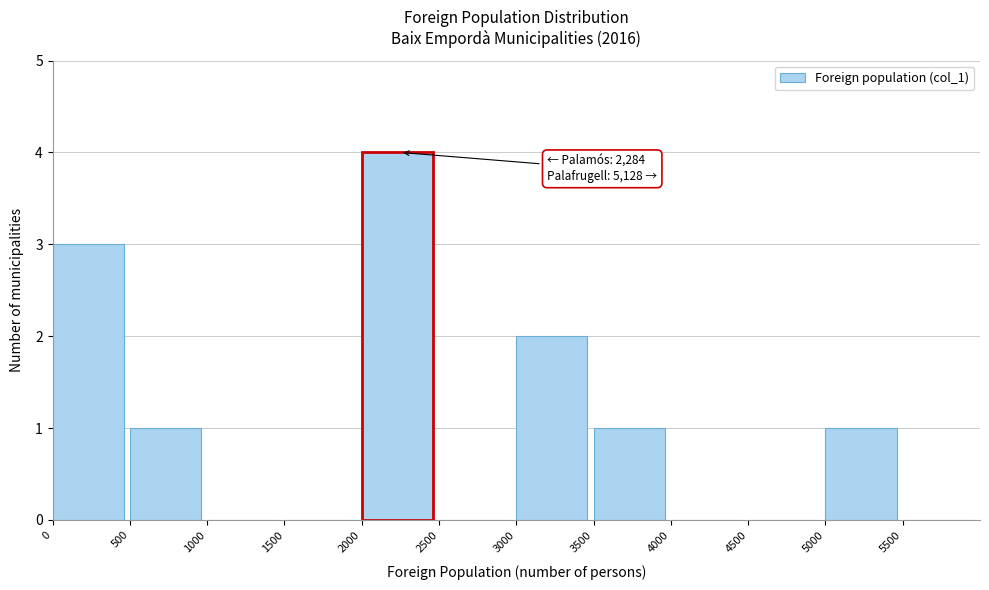

Over which range of the x-axis is the bar tallest?

2000 to 2500